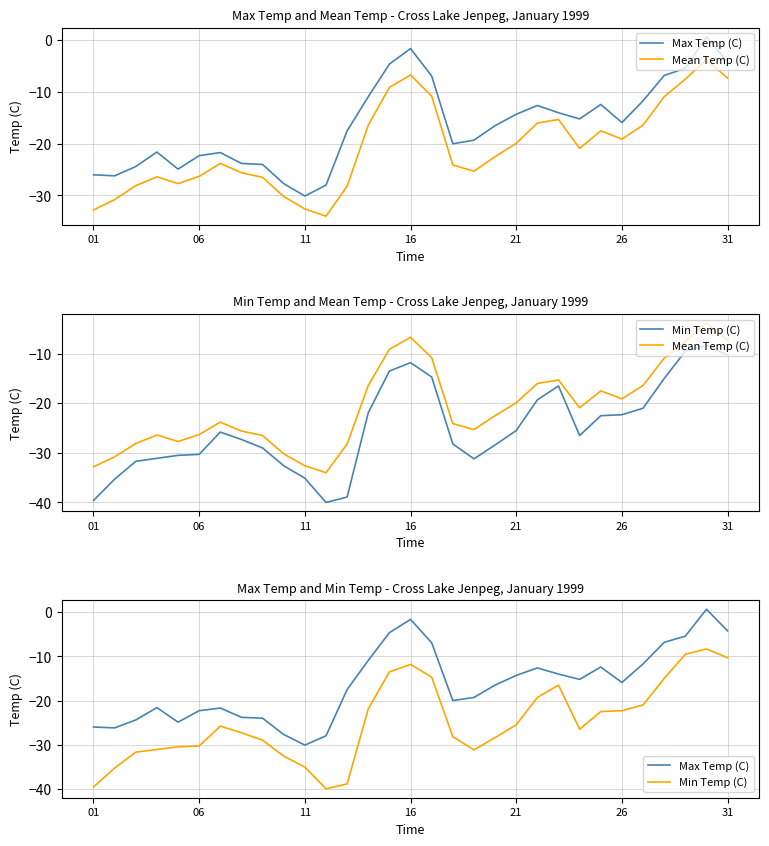

True or false: Mean Temp (C) and Max Temp (C) cross at least once.

False